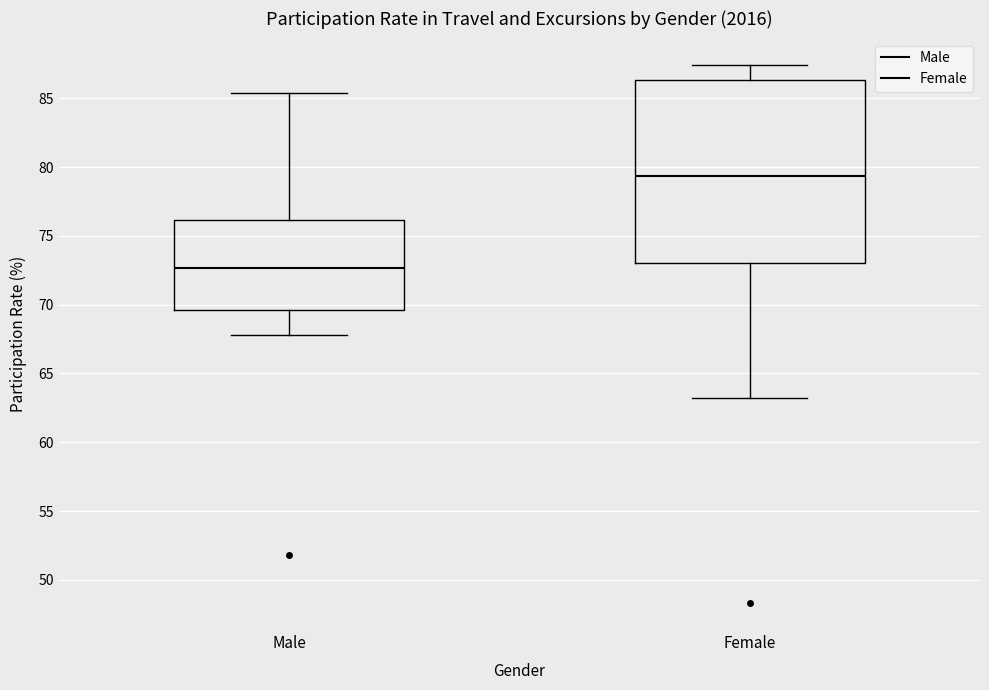

Reading left to right, transcribe this box plot: for each box, give where its median line is, the range the box spans, and where its two whiskers end, as read against the y-axis. The values are not printed on the chart, so give them approximately, as read against the axis.

Male: median 72.5, box 69.5 to 76.0, whiskers 68.0 to 85.5
Female: median 79.5, box 73.0 to 86.5, whiskers 63.0 to 87.5